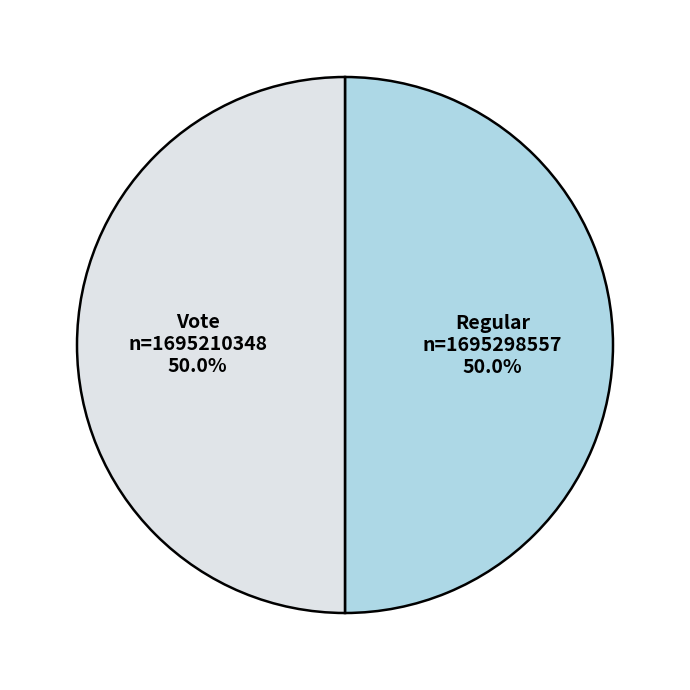

True or false: Vote accounts for 85% of the total.

False